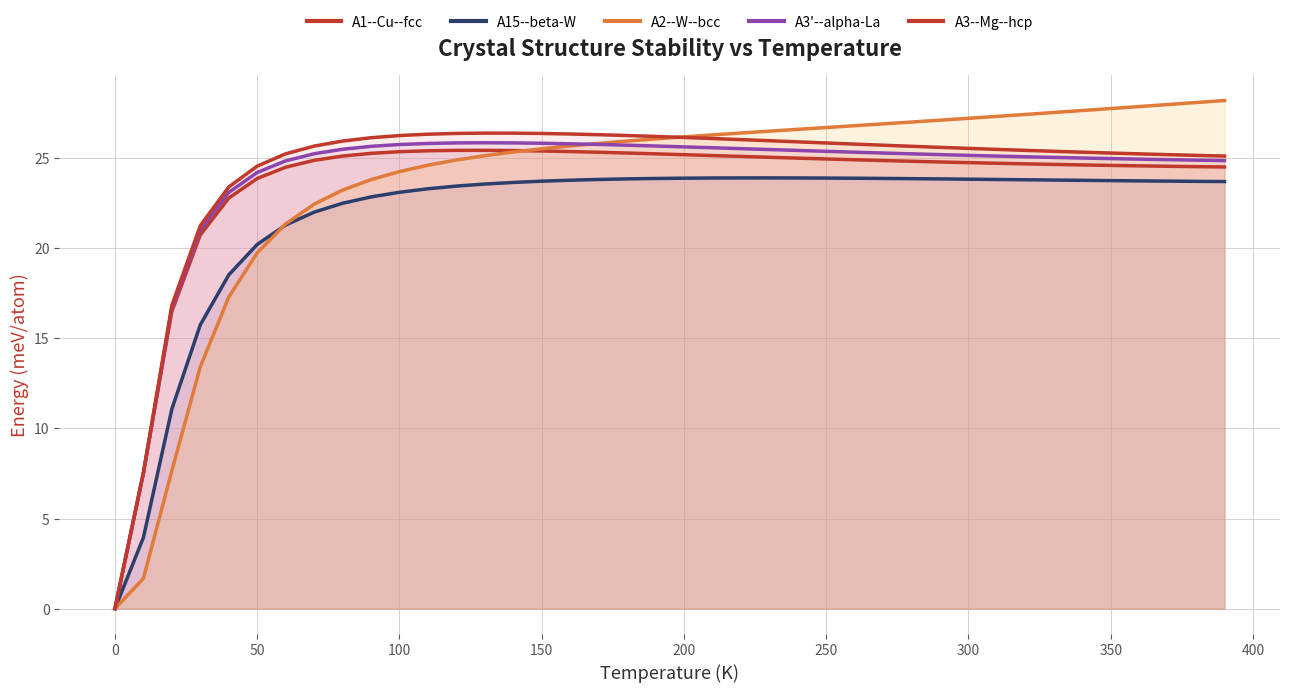

Does the chart have visible grid lines?

Yes